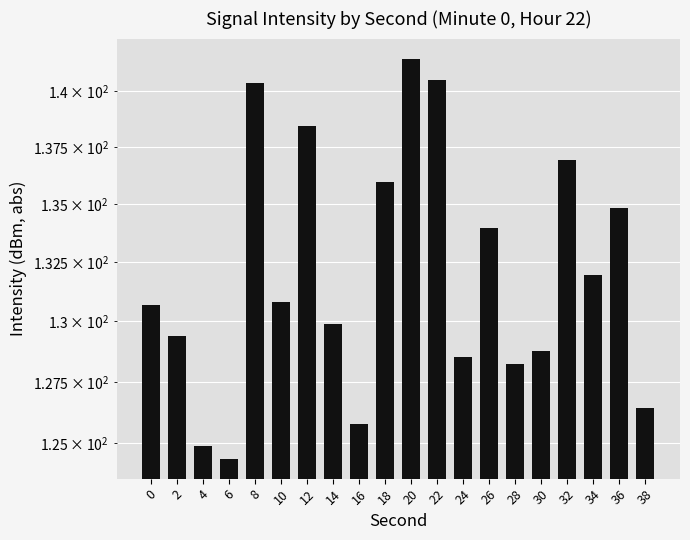

Where is the data nearest to the value 132?

34